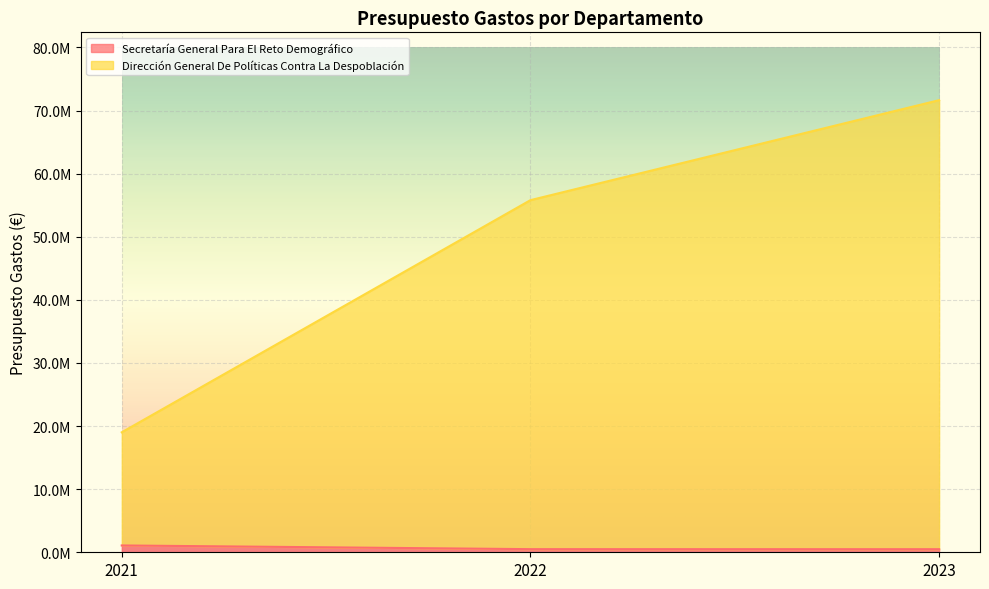

At how many categories does at least one series exceed 62010670?

1